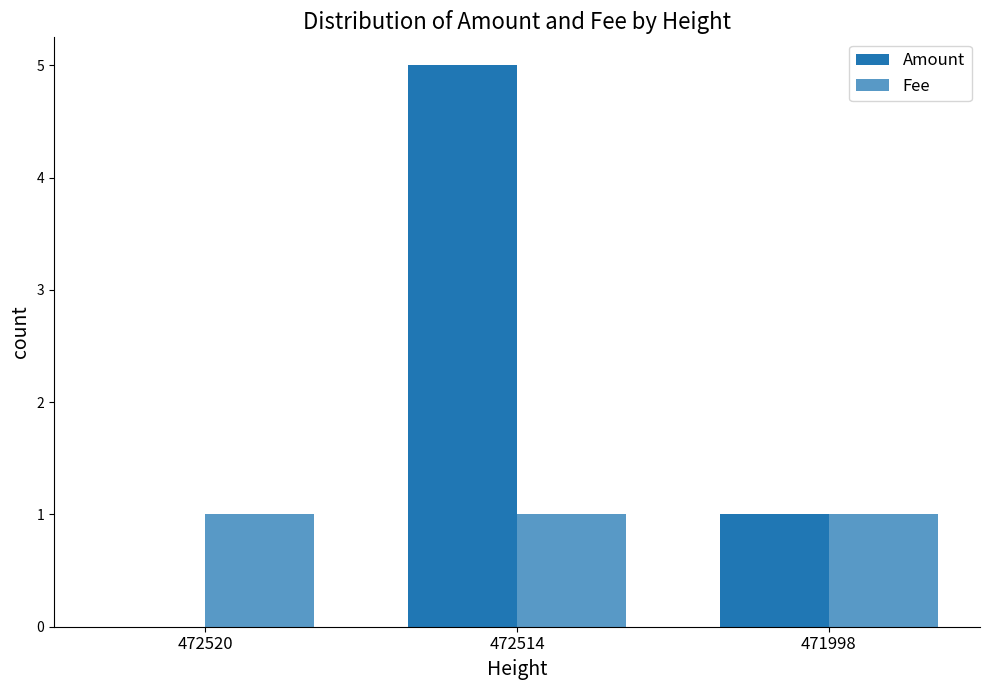

What is the average value of the Amount series?

2